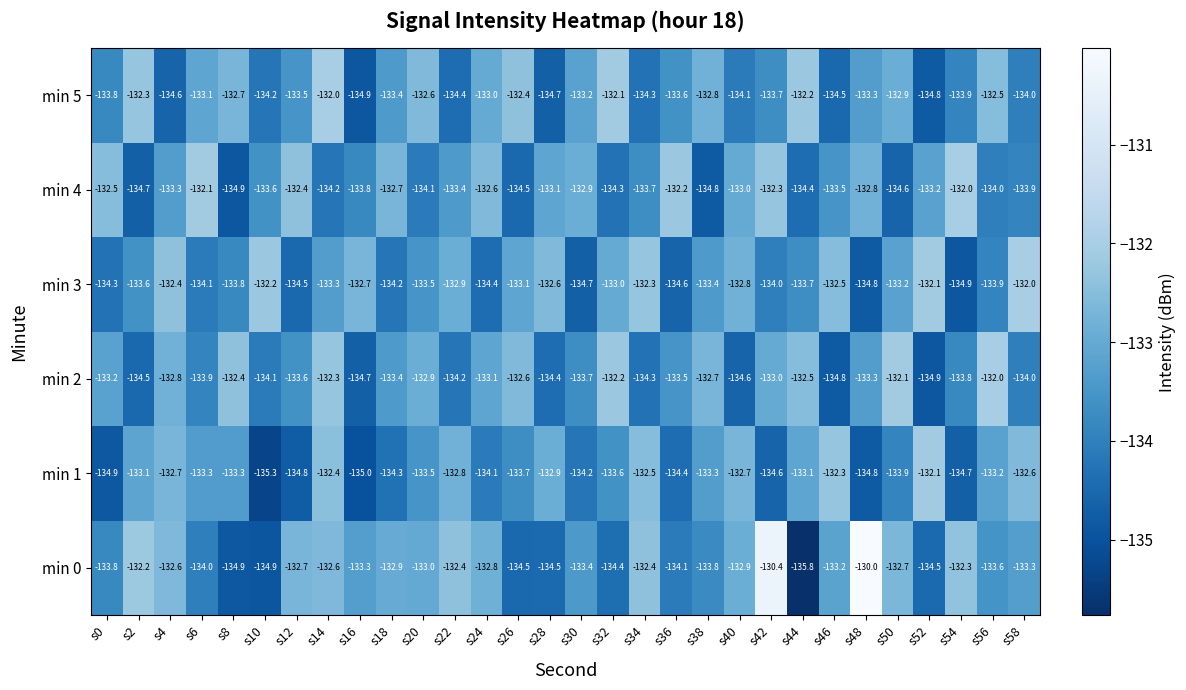

What is the sum of the min 5 values at s30 and s14?

-265.2